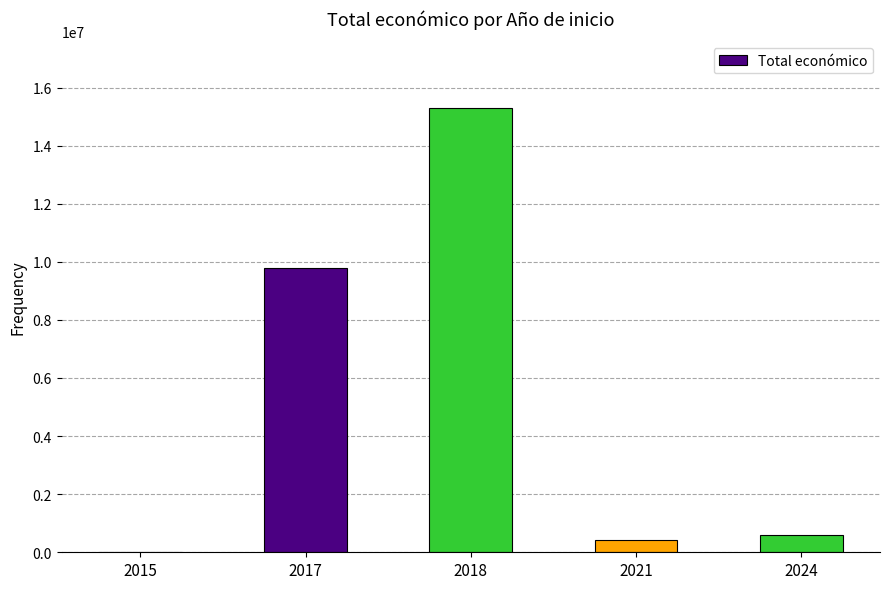

Count the number of categories in the chart.

5